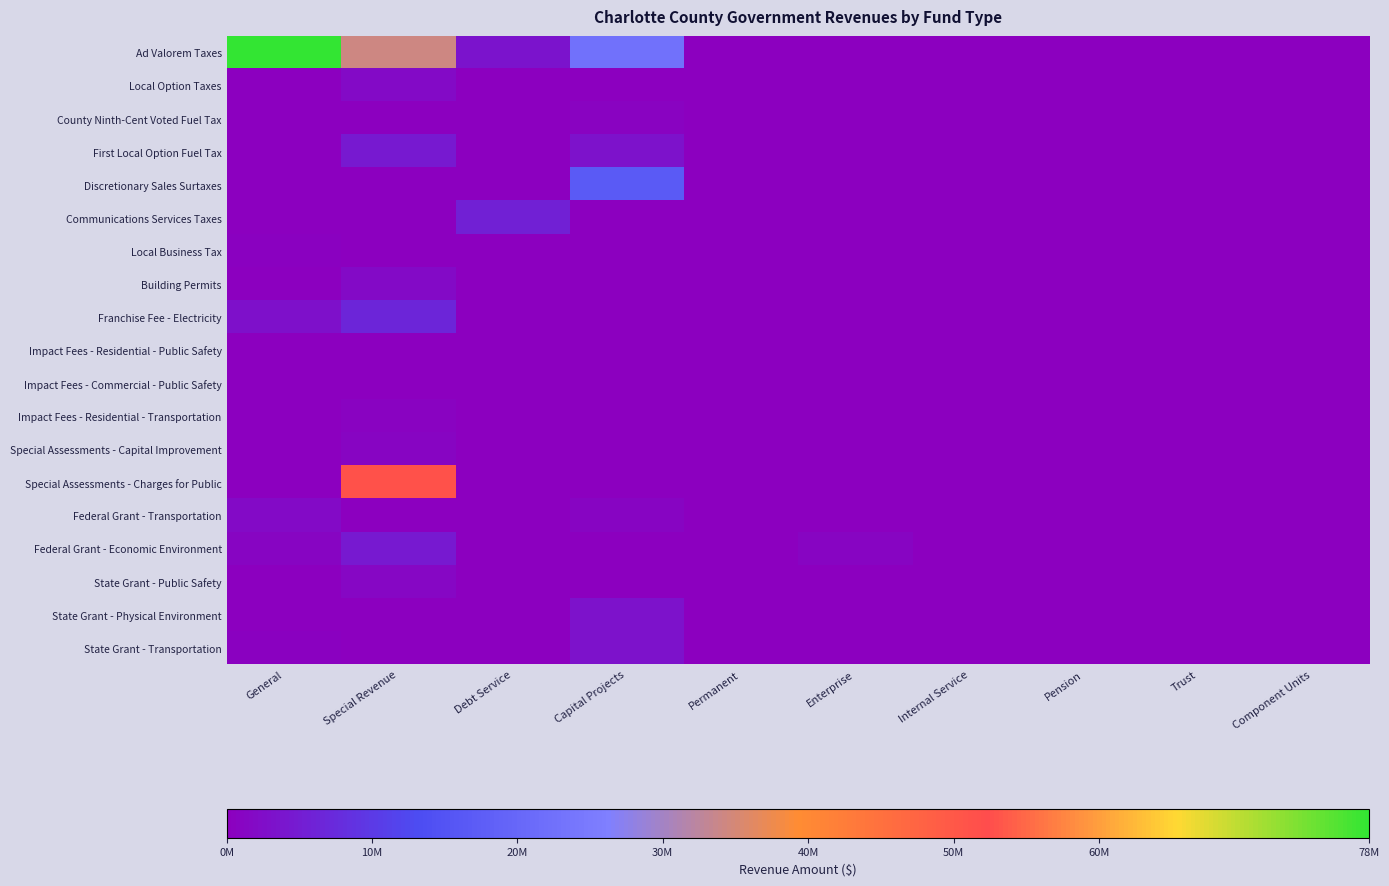

Between Permanent and Enterprise, which series saw the biggest shift?

Federal Grant - Economic Environment